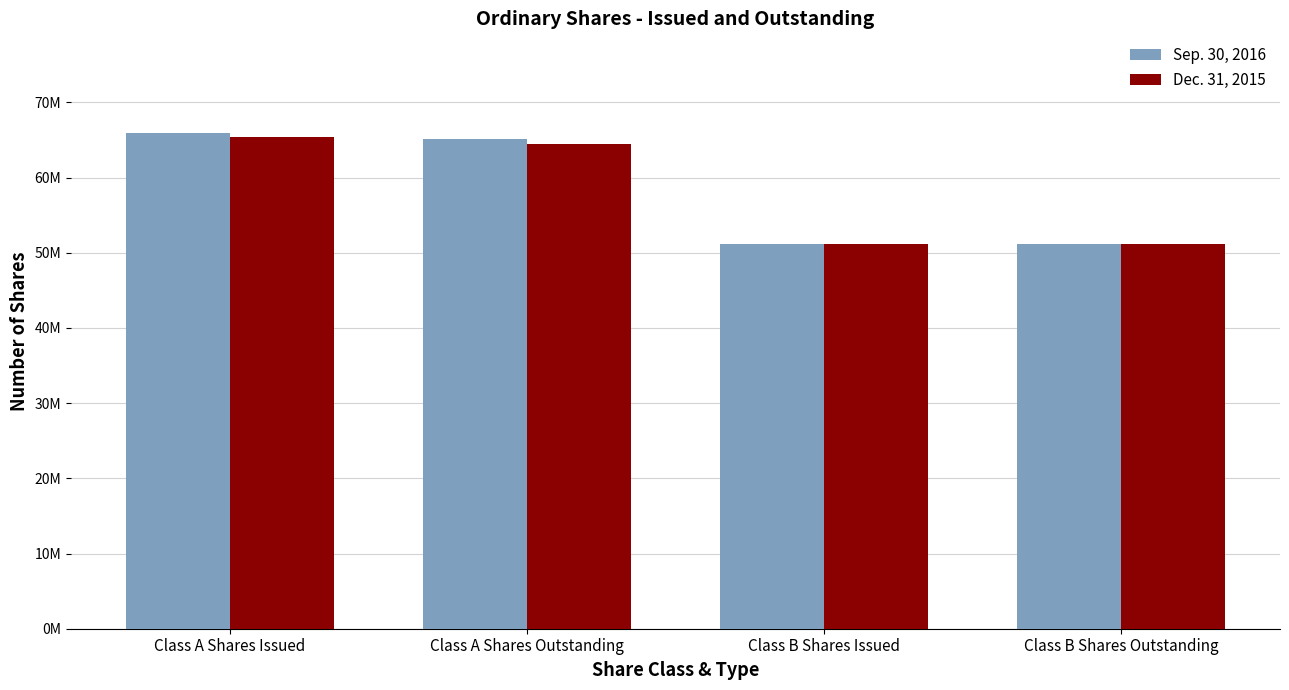

What are all the series names shown in the legend?

Sep. 30, 2016, Dec. 31, 2015